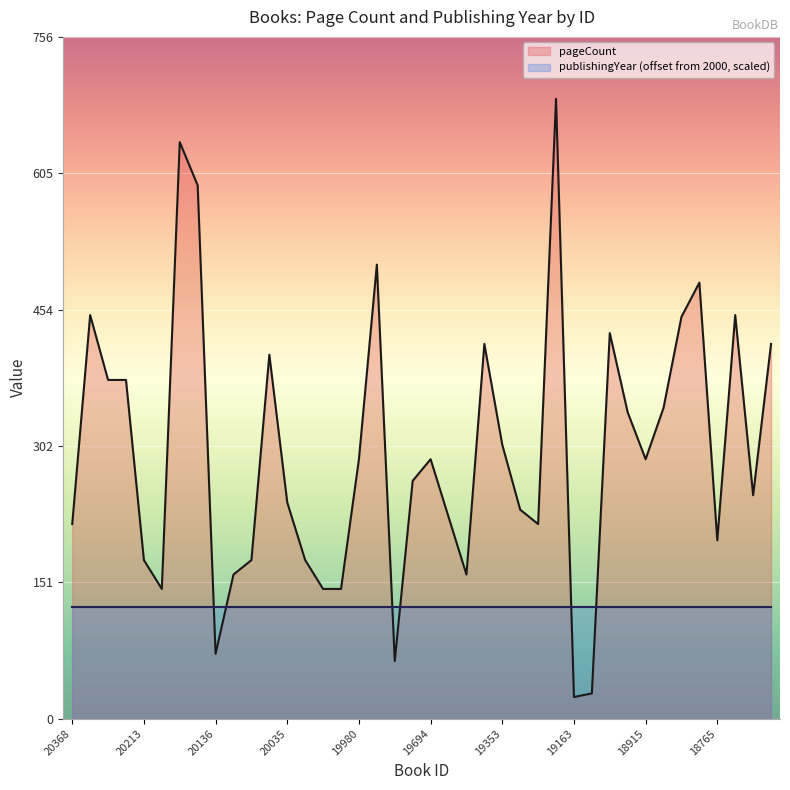

Does the chart display data point markers on the line(s)?

No